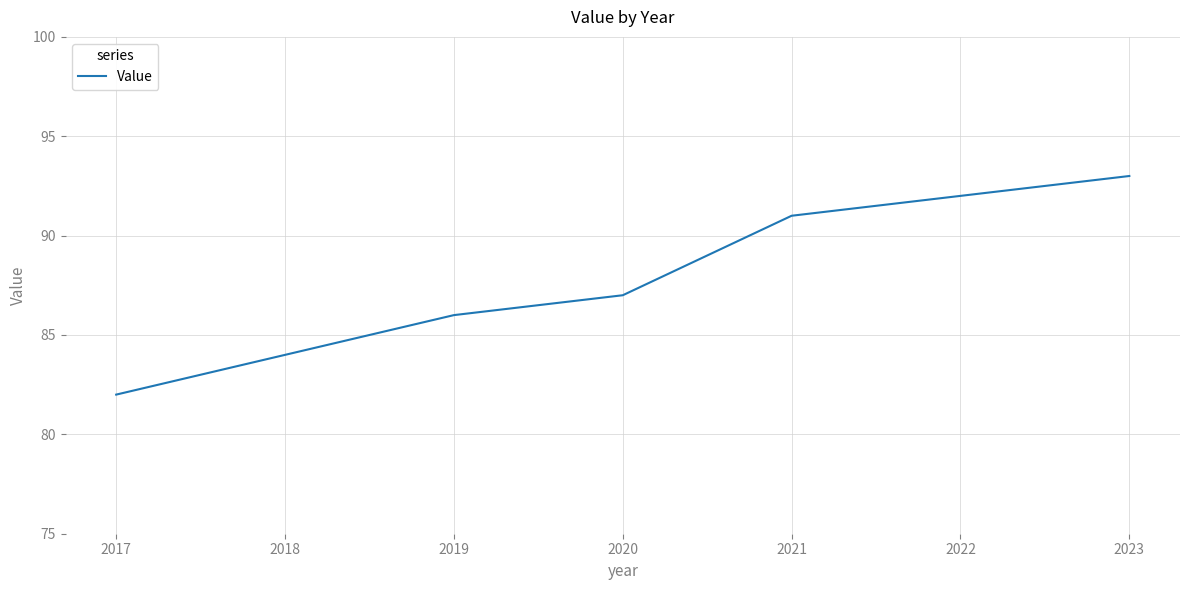

True or false: there are more than 0 points higher than both neighbors.

False